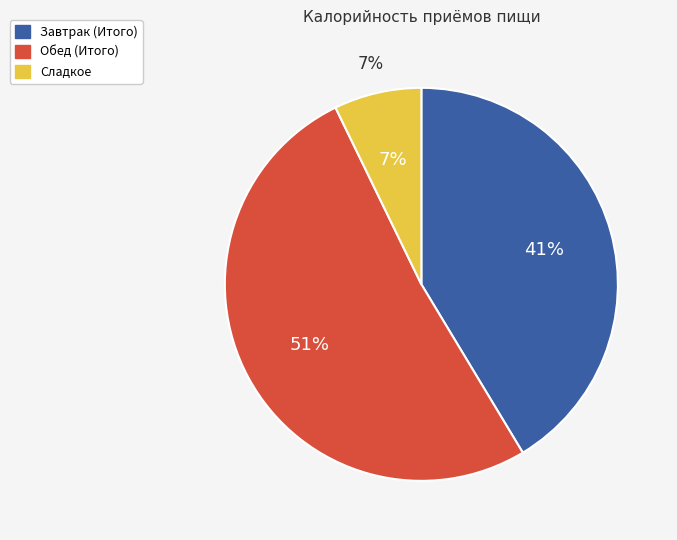

Do Обед (Итого) and Сладкое together represent more than half of the pie?

Yes